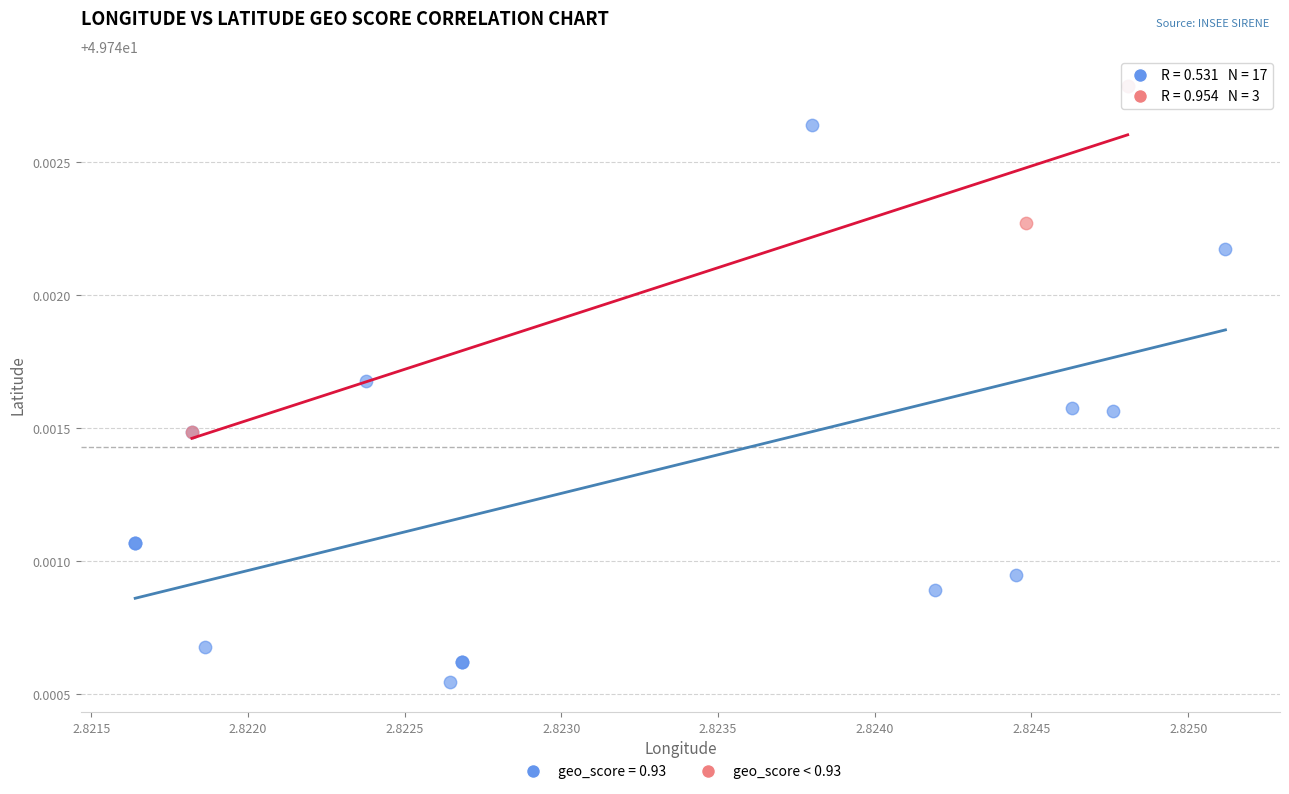

Which series reaches the minimum Y coordinate?

geo_score = 0.93